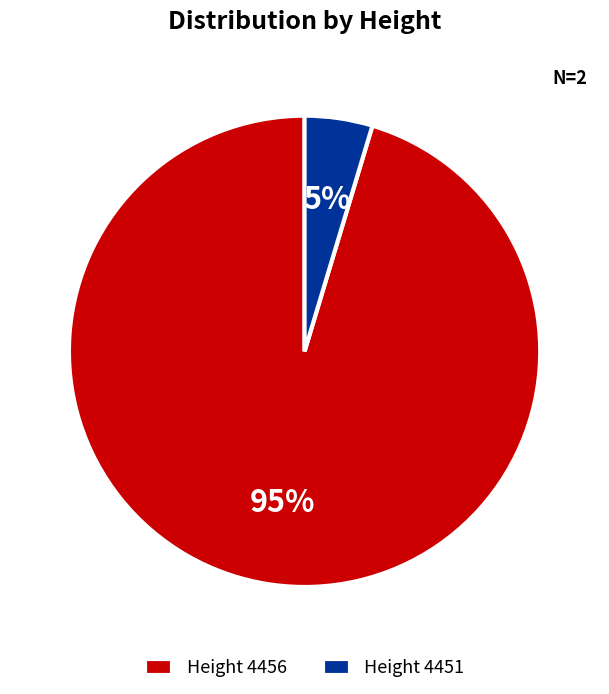

Which has a higher value, Height 4456 or Height 4451?

Height 4456